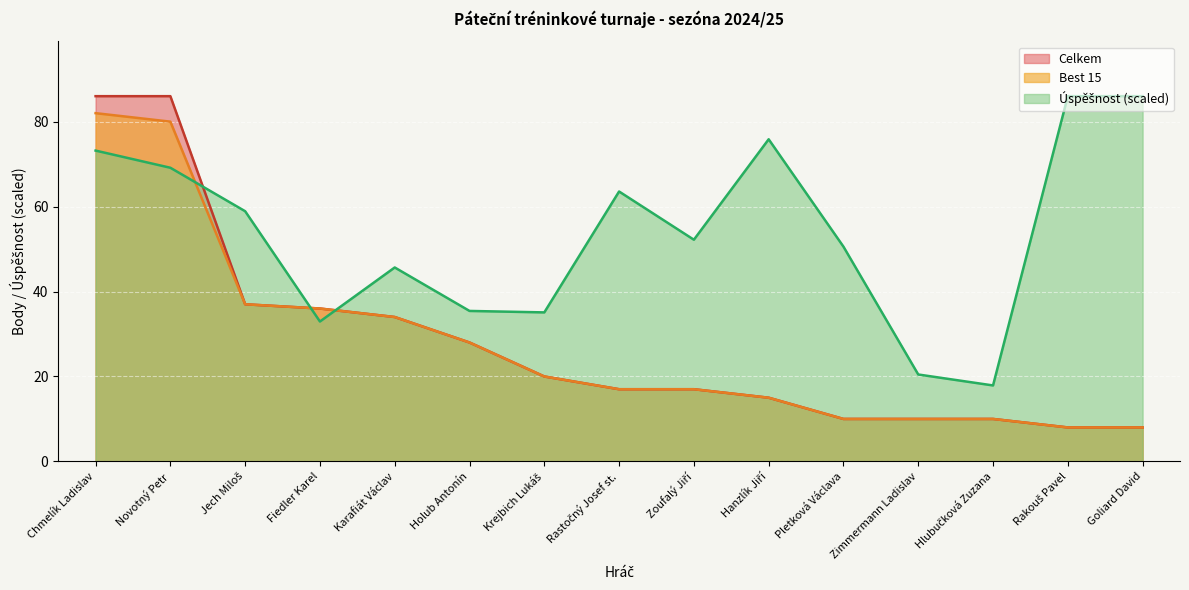

Reading left to right, transcribe all the data shown in this chart.

Celkem (line): 86.0	86.0	37.0	36.0	34.0	28.0	20.0	17.0	17.0	15.0	10.0	10.0	10.0	8.0	8.0
Best 15 (line): 82.0	80.0	37.0	36.0	34.0	28.0	20.0	17.0	17.0	15.0	10.0	10.0	10.0	8.0	8.0
Úspěšnost (line, scaled): 73.2	69.1	58.9	32.9	45.7	35.4	35.1	63.6	52.2	75.9	50.6	20.5	17.9	86.0	86.0